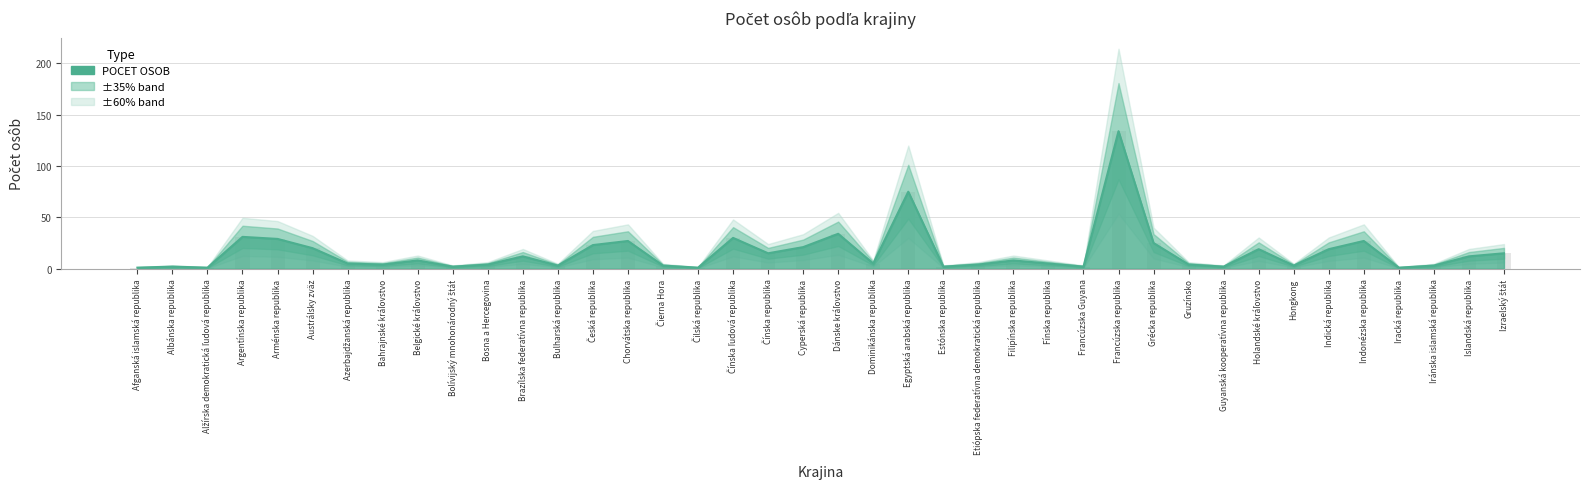

Reading left to right, transcribe all the data shown in this chart.

1	2	1	31	29	20	5	4	8	2	4	12	3	23	27	3	1	30	15	21	34	5	75	2	4	8	5	2	134	25	4	2	19	3	19	27	1	3	12	15